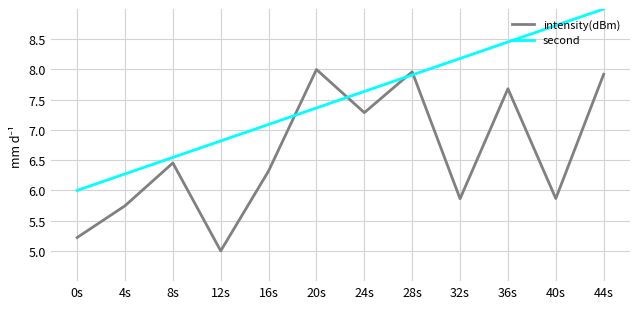

The second series shows 12.3 at 16s. True or false?

False